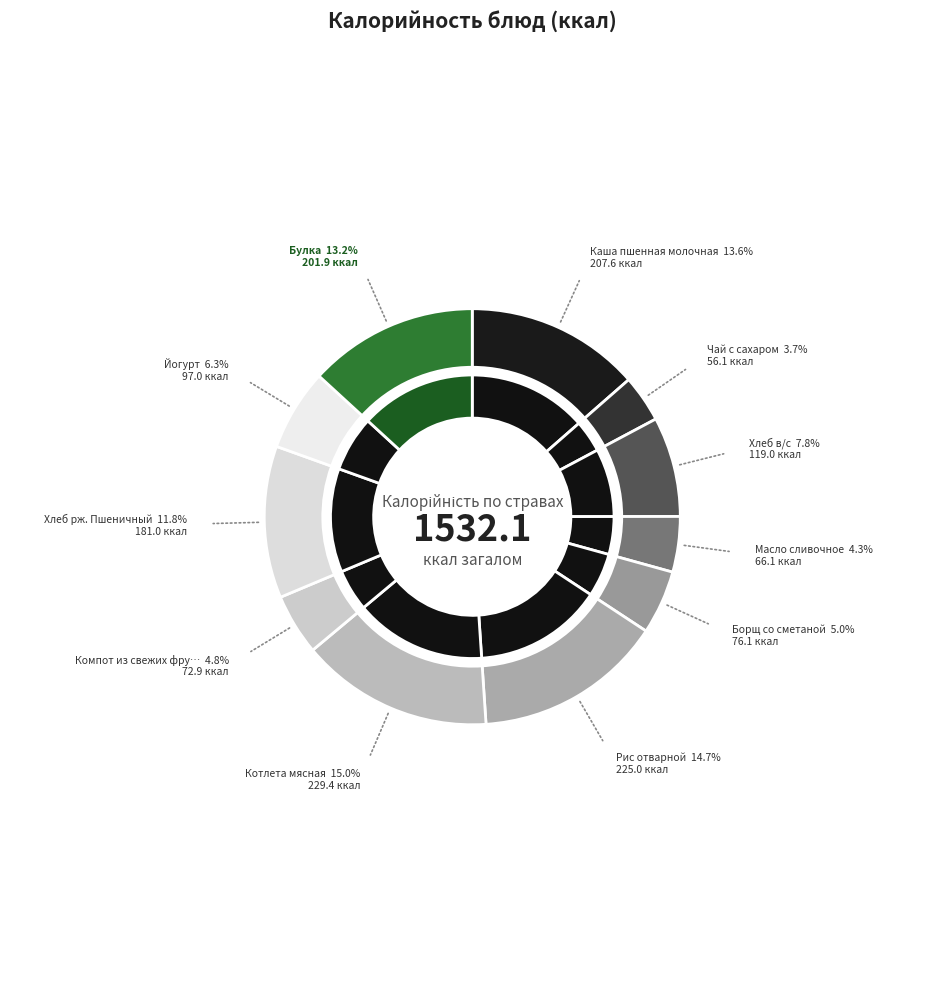

Does Компот из свежих фруктов represent more than half of the total?

No